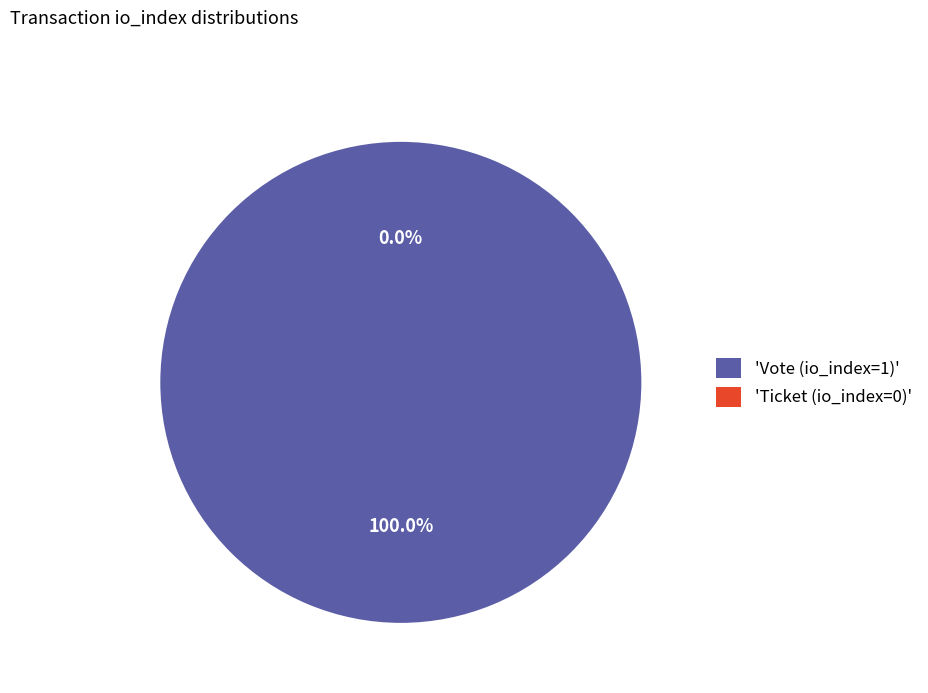

How many segments does this pie chart have?

2